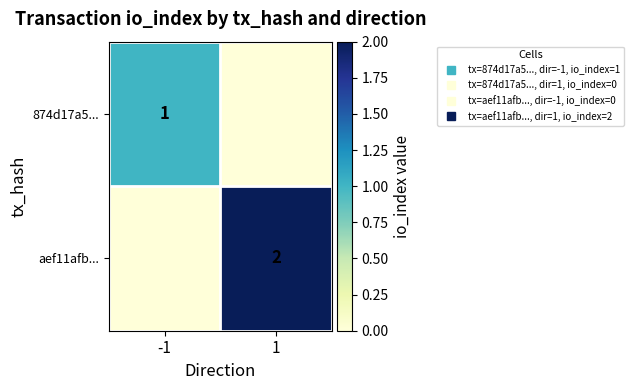

What is the total value across all series at -1?

1